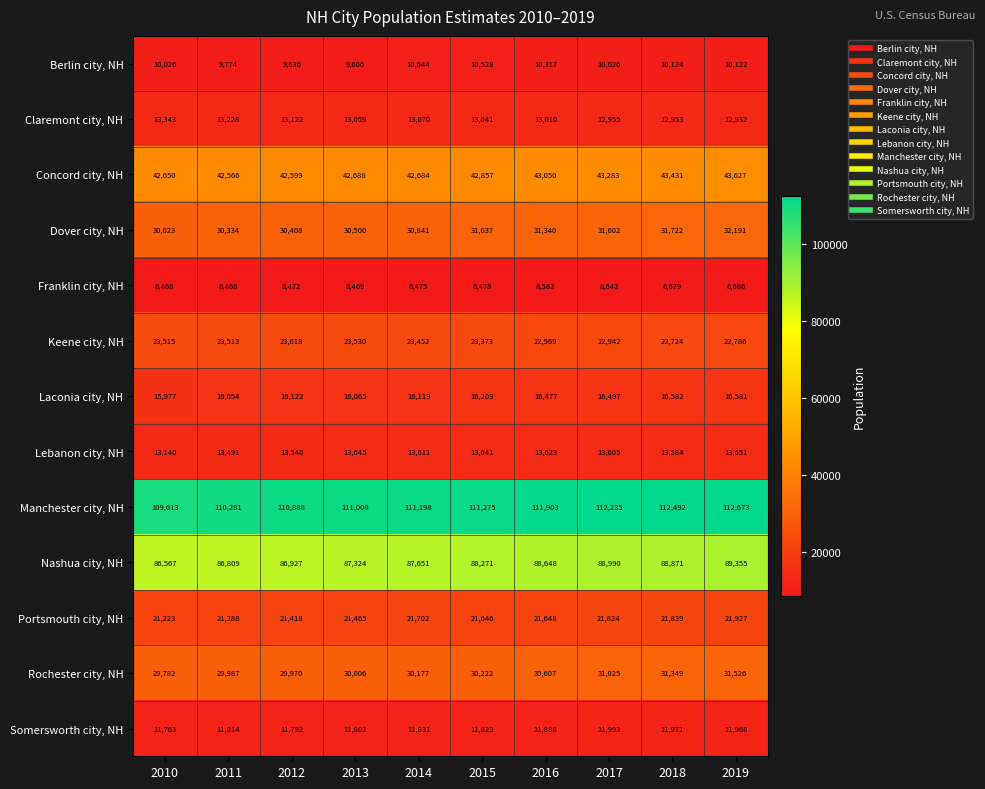

At 2013, list the series in order from largest to smallest.

Manchester city, NH, Nashua city, NH, Concord city, NH, Dover city, NH, Rochester city, NH, Keene city, NH, Portsmouth city, NH, Laconia city, NH, Lebanon city, NH, Claremont city, NH, Somersworth city, NH, Berlin city, NH, Franklin city, NH